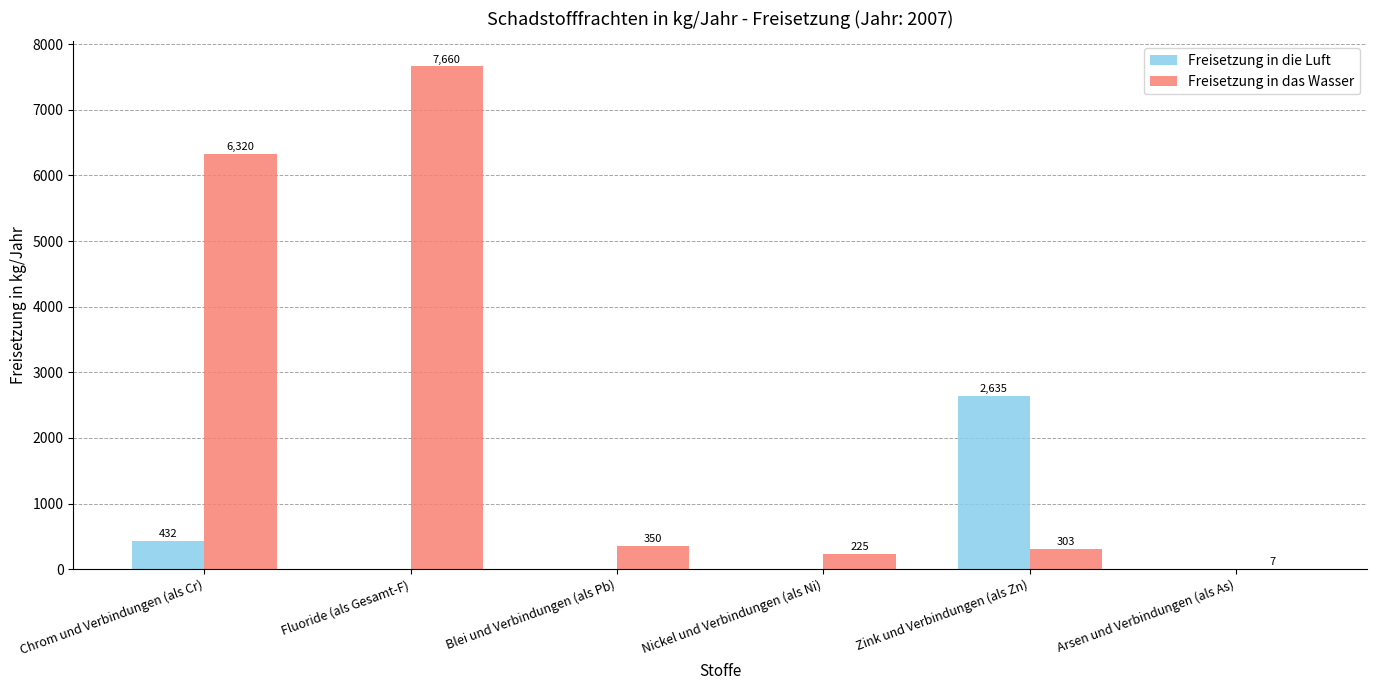

The value of Freisetzung in das Wasser at Arsen und Verbindungen (als As) is 7. True or false?

True